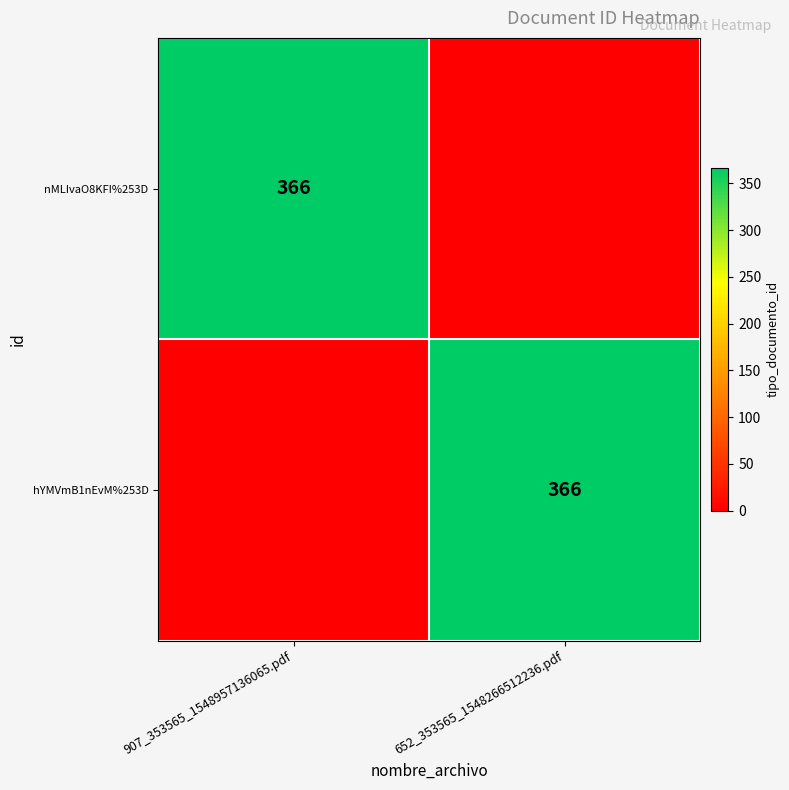

The value of nMLIvaO8KFI%253D at 907_353565_1548957136065.pdf is 366. True or false?

True